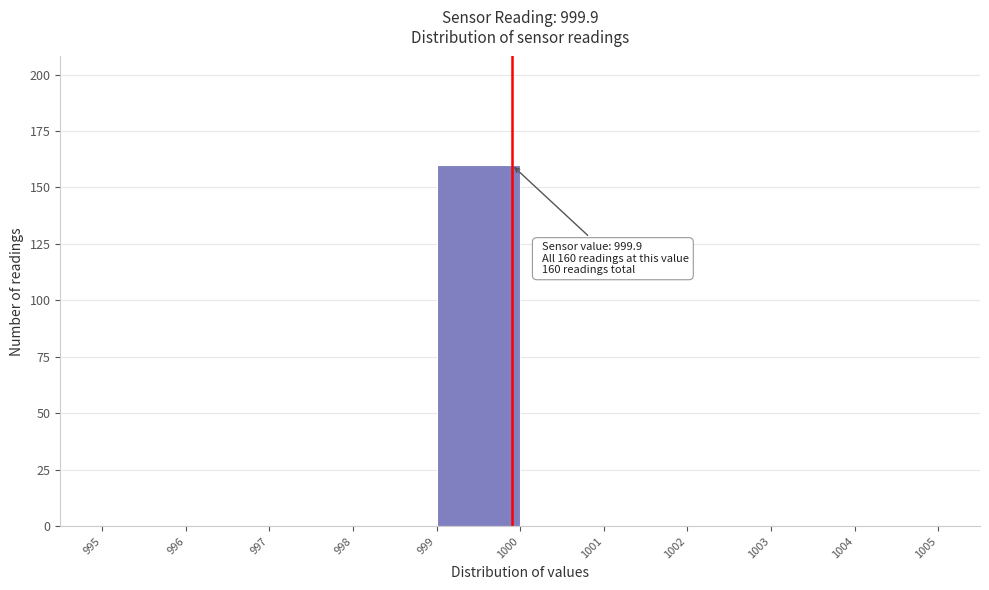

Which range on the x-axis has the tallest bar?

999 to 1000